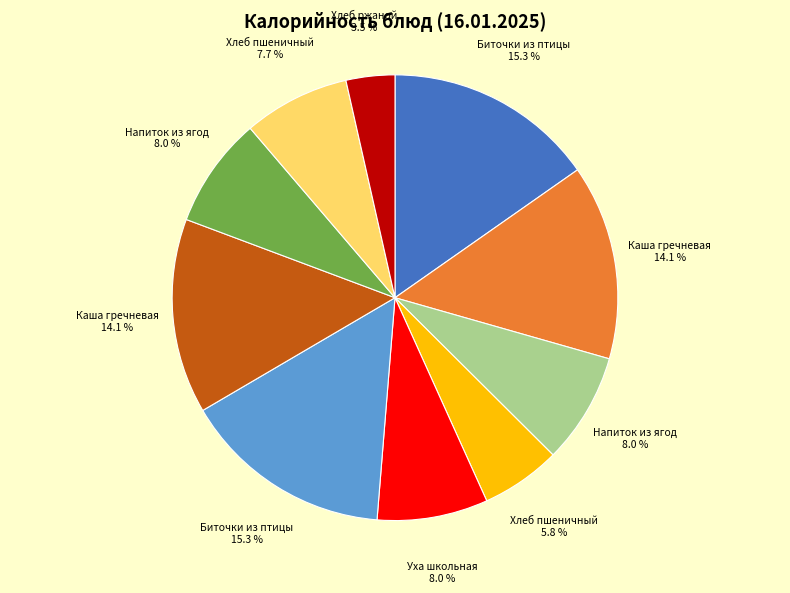

Is there a majority slice in this chart?

No